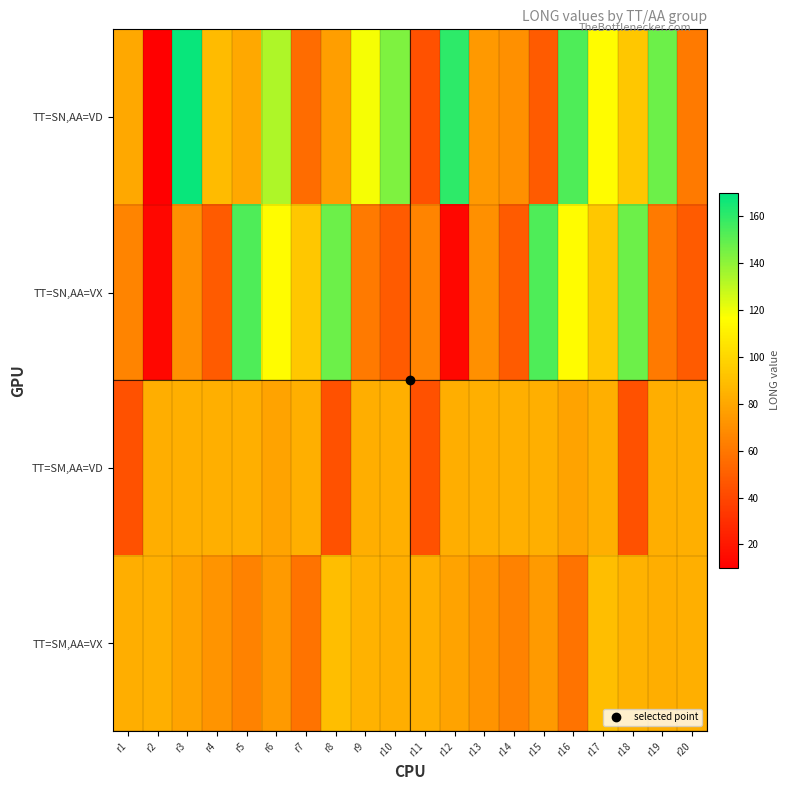

Between r1 and r3, which is larger?

r3